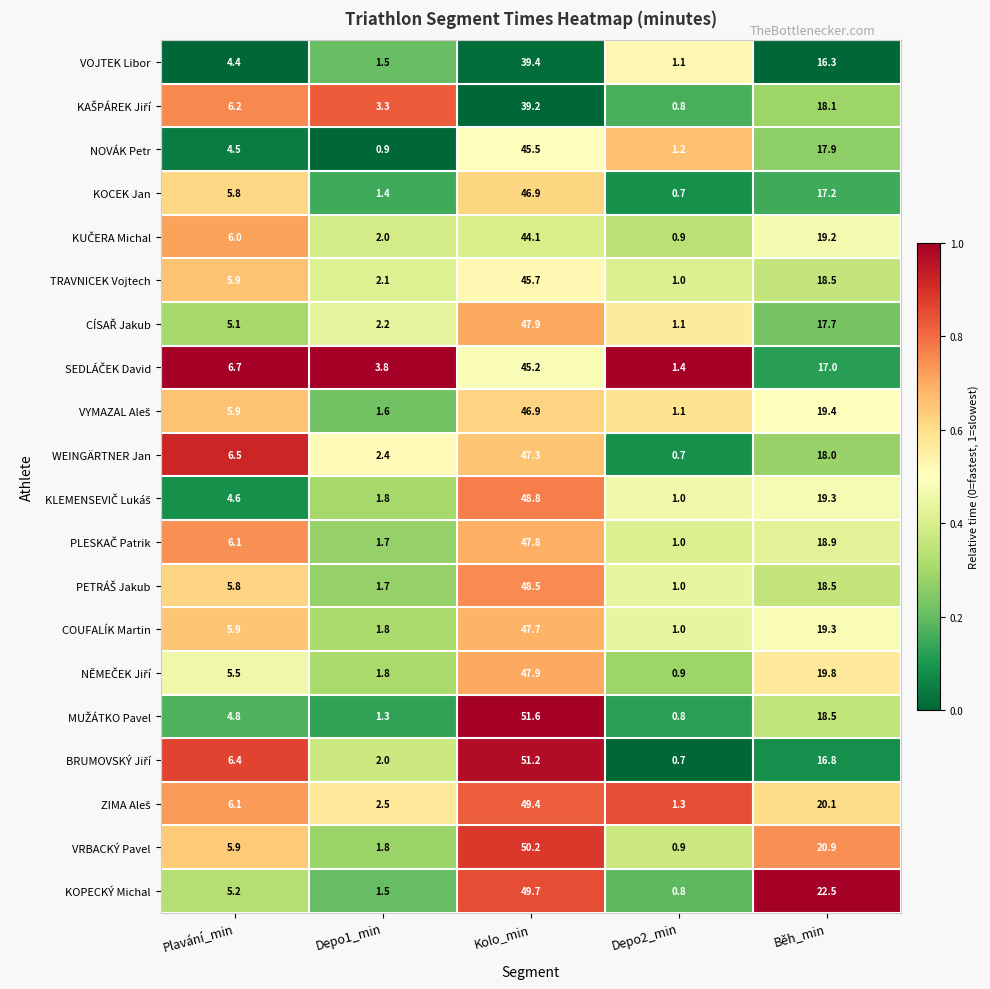

Which label corresponds to the largest value in the chart?

Kolo_min